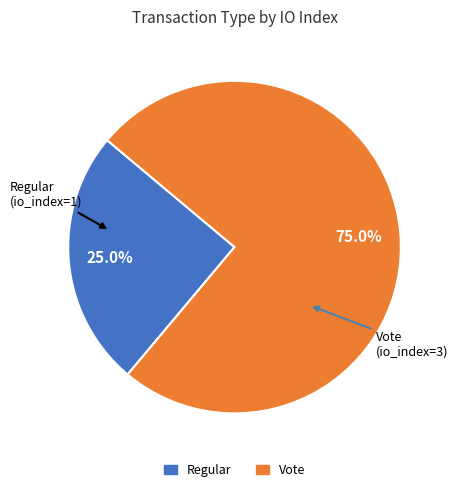

True or false: Regular accounts for 25% of the total.

True